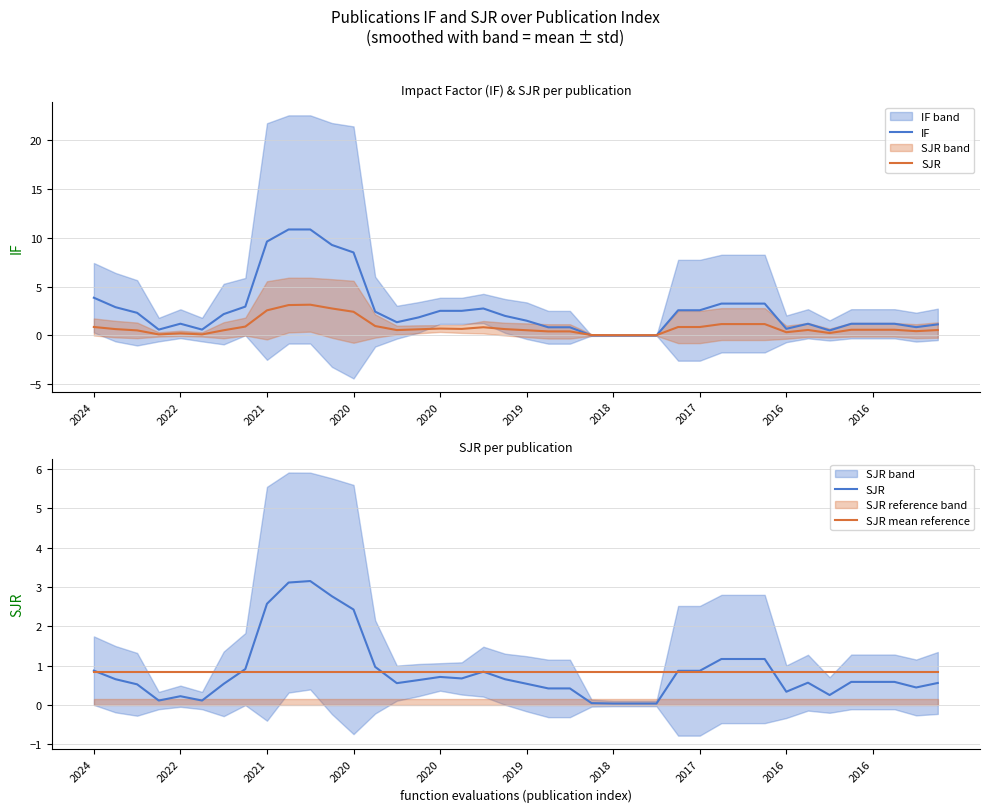

What is the average value of the IF series?

2.7